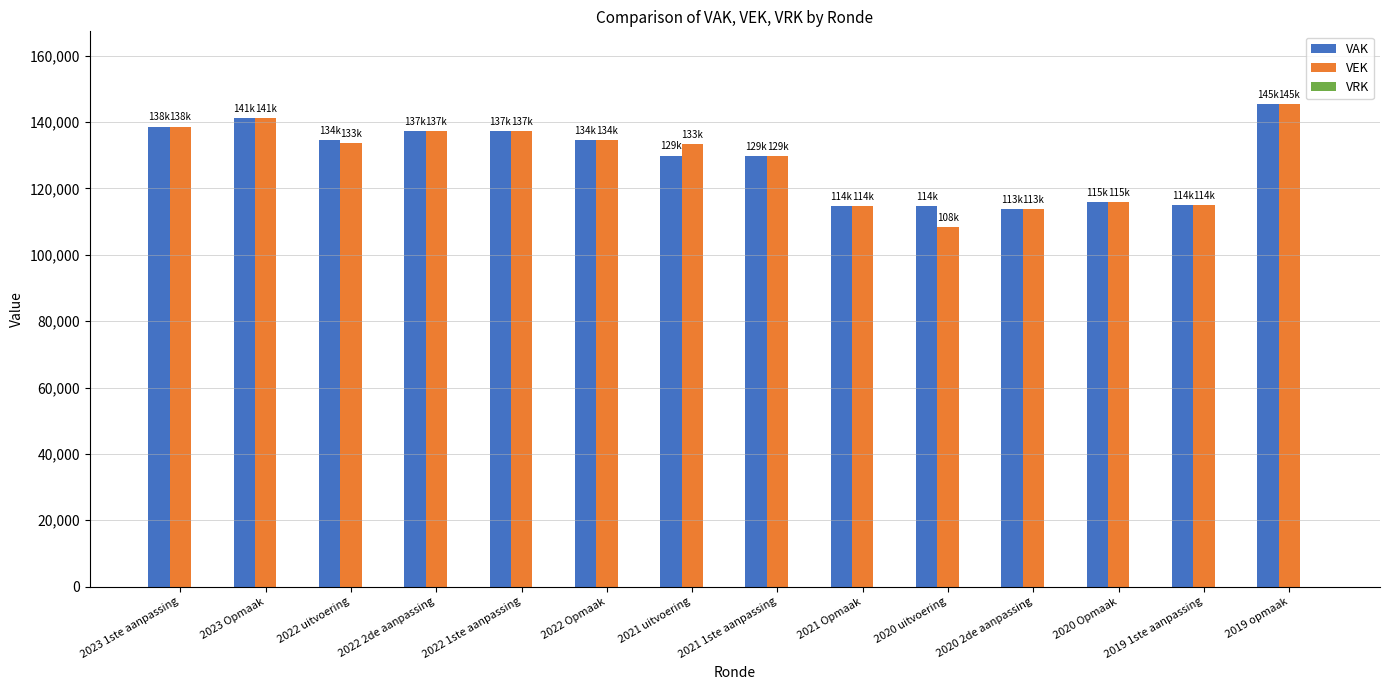

At which category is the sum across all series the highest?

2019 opmaak